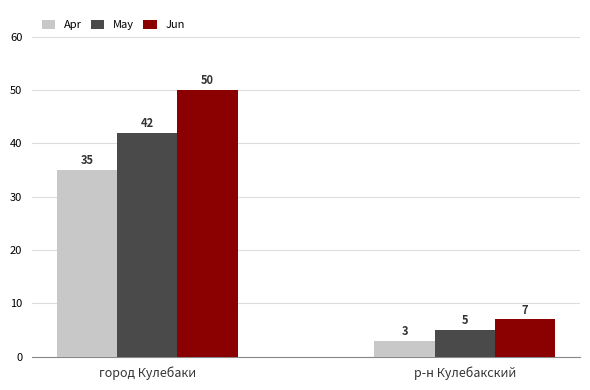

Rank the series by their average value, from highest to lowest.

Jun, May, Apr